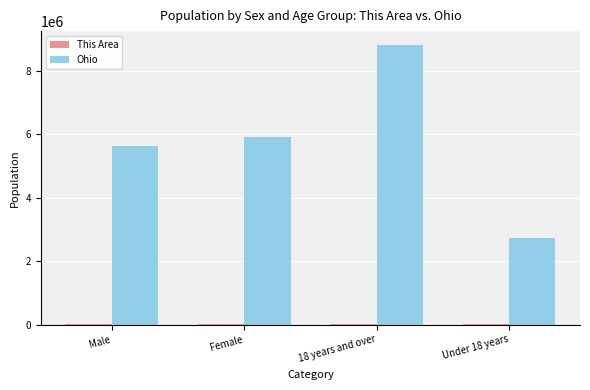

What is the sum of all Ohio values?

23073008